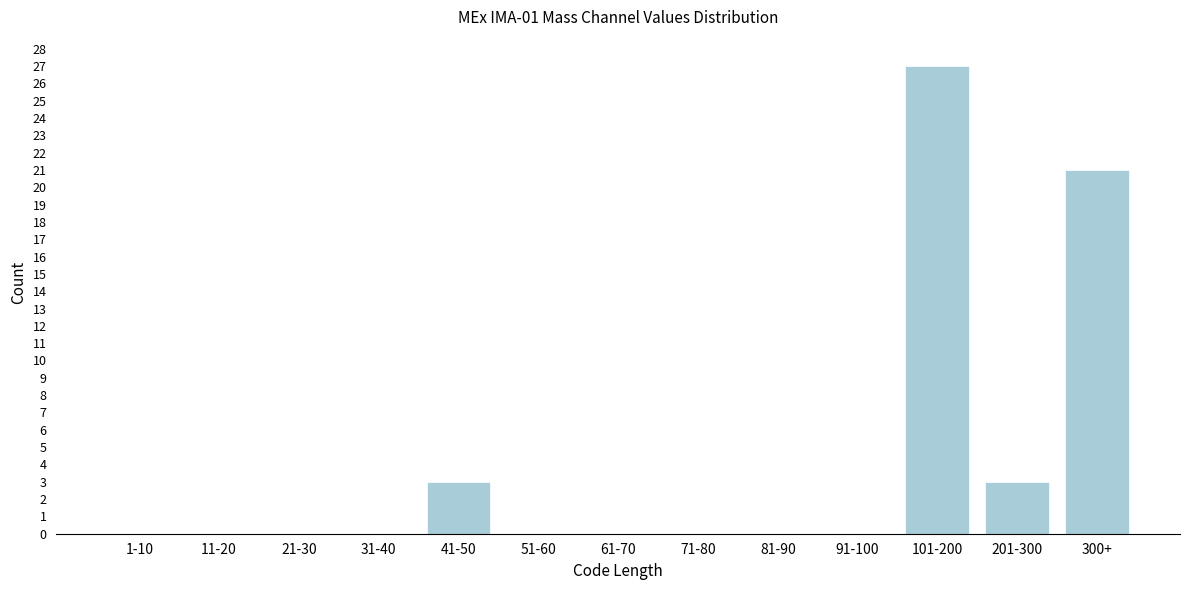

Reading right to left, extract all data points from this chart.

300+=21	201-300=3	101-200=27	91-100=0	81-90=0	71-80=0	61-70=0	51-60=0	41-50=3	31-40=0	21-30=0	11-20=0	1-10=0